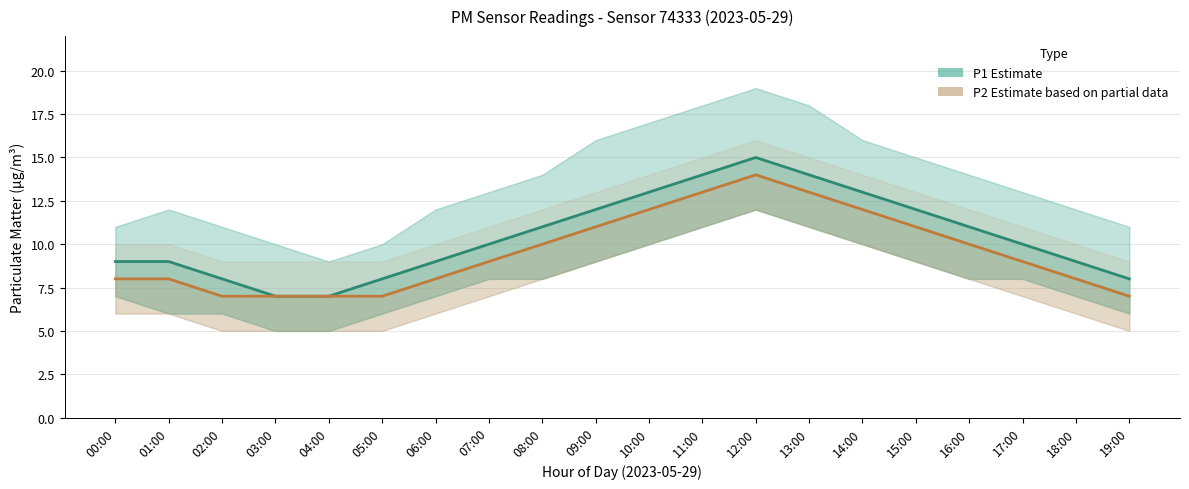

What position from the right is 10:00?

10